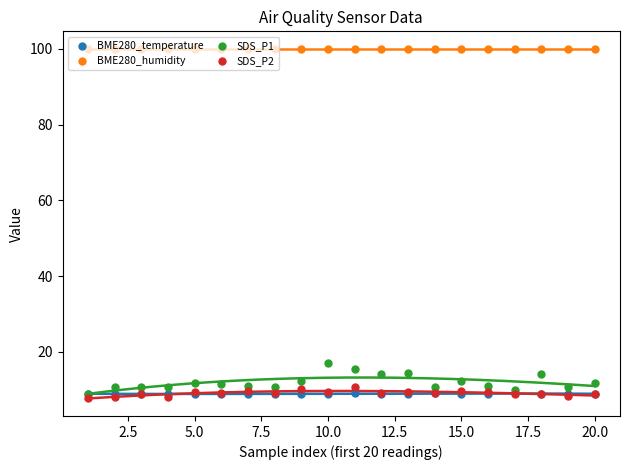

Which series contains the lowest Y value?

SDS_P2